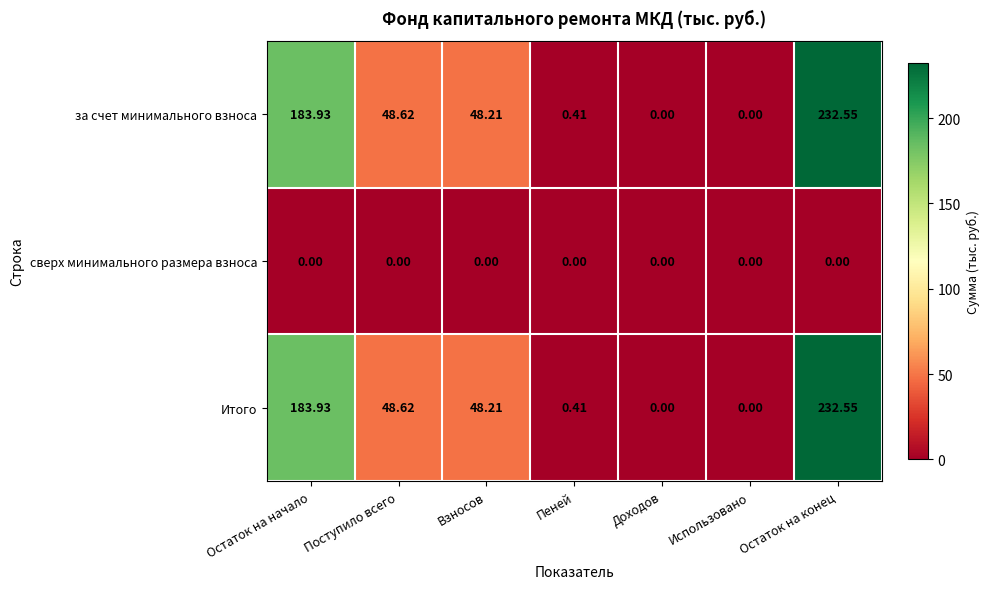

At which category is the sum across all series the highest?

Остаток на конец